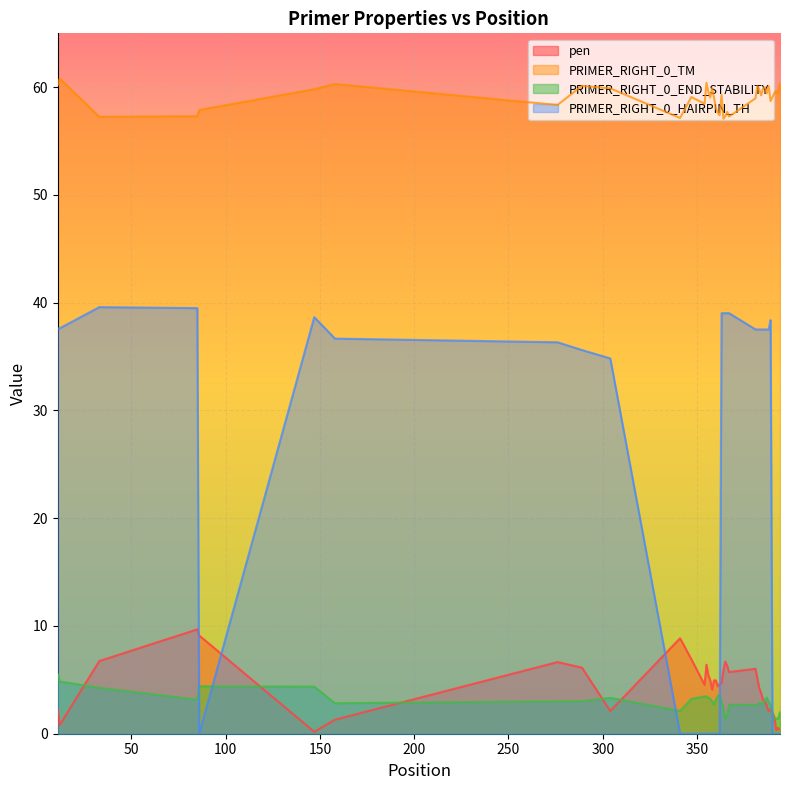

True or false: pen and PRIMER_RIGHT_0_HAIRPIN_TH cross at least once.

True